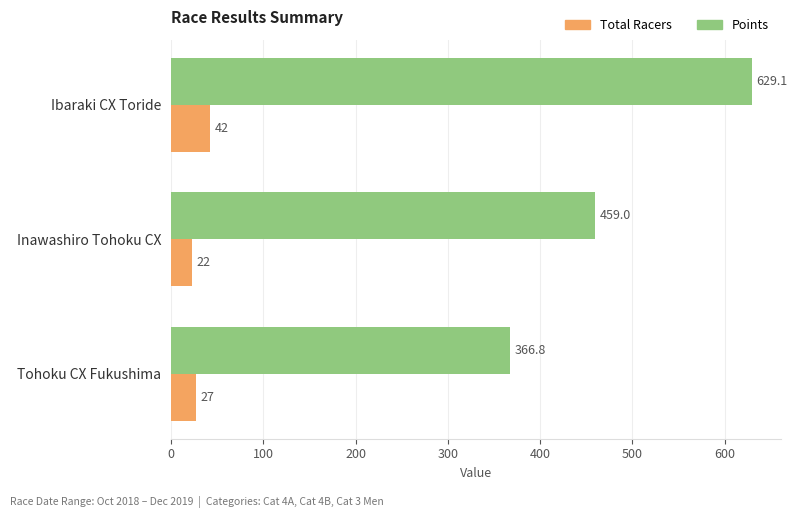

Which label corresponds to the smallest value in the chart?

Inawashiro Tohoku CX